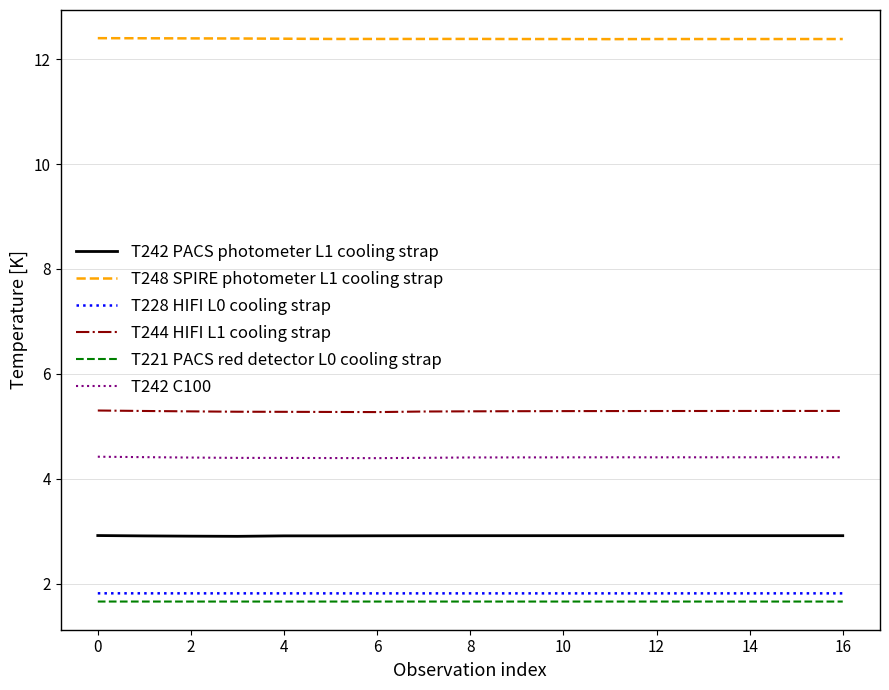

Which series has the largest total across all categories?

T248 SPIRE photometer L1 cooling strap